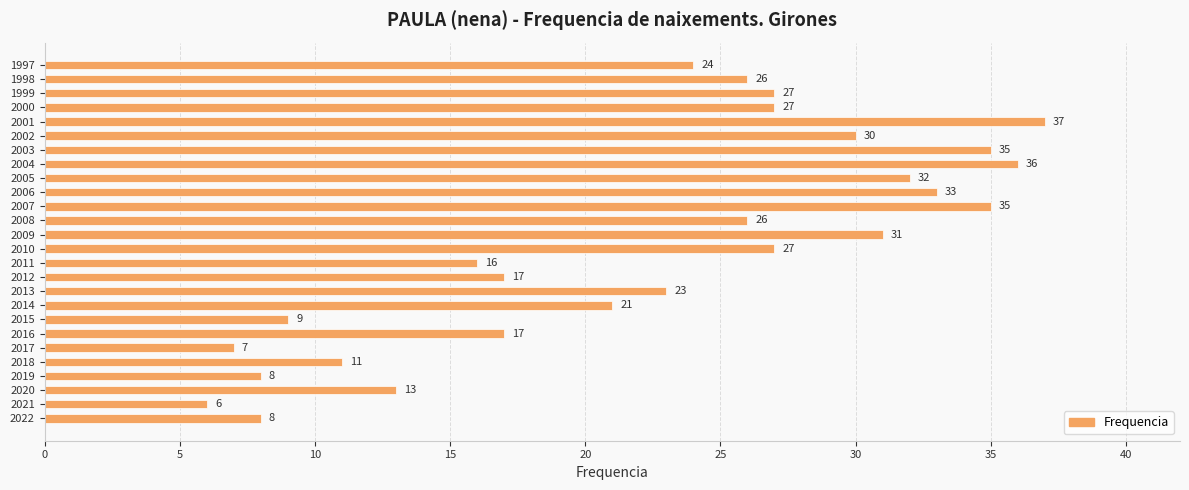

Are the bars horizontal?

Yes